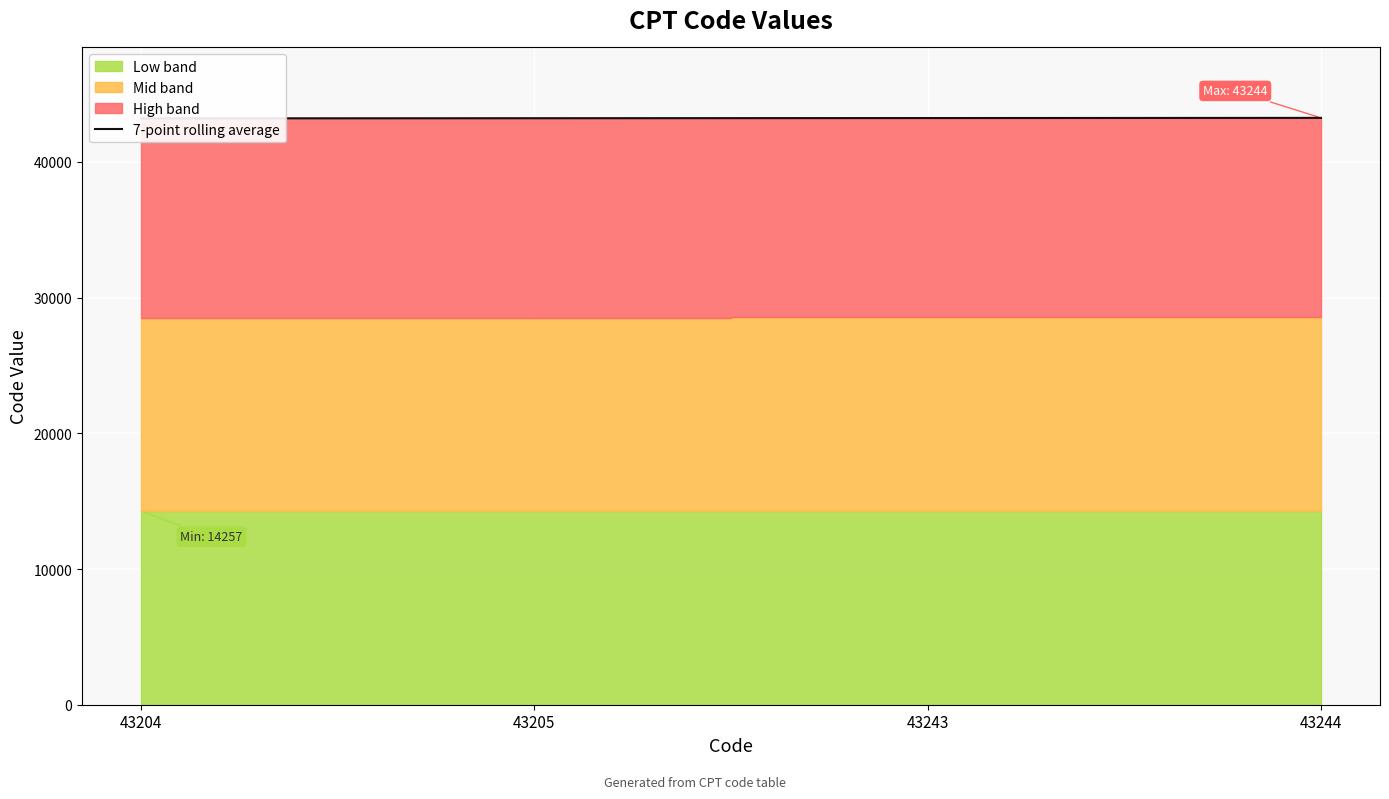

True or false: there are more than 1 points higher than both neighbors.

False